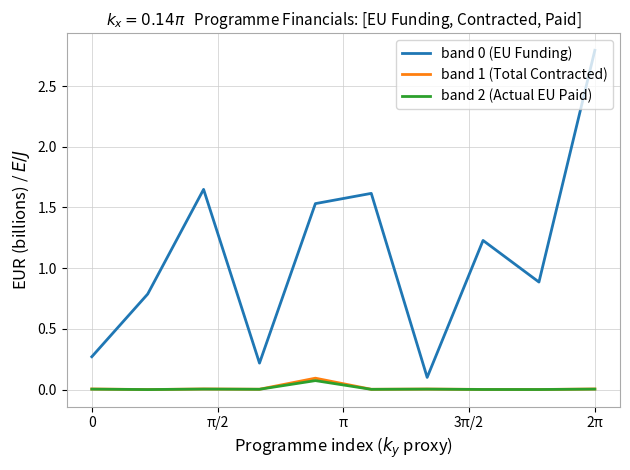

True or false: band 0 (EU Funding) and band 2 (Actual EU Paid) cross at least once.

False